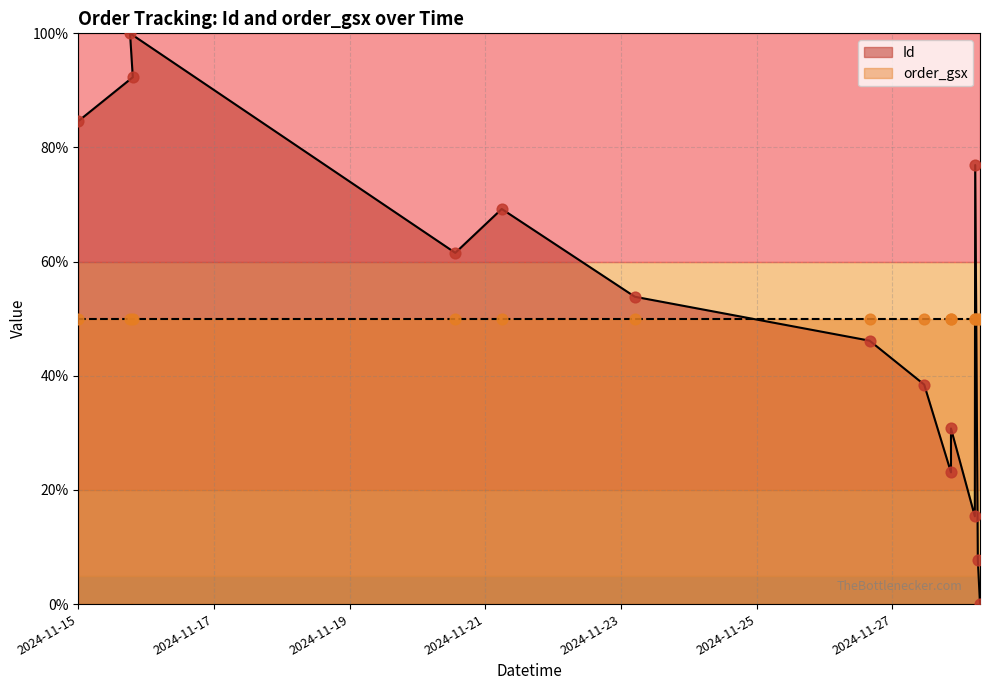

Between 2024-11-21 05:46:59 and 2024-11-28 05:15:46, which is larger?

2024-11-28 05:15:46